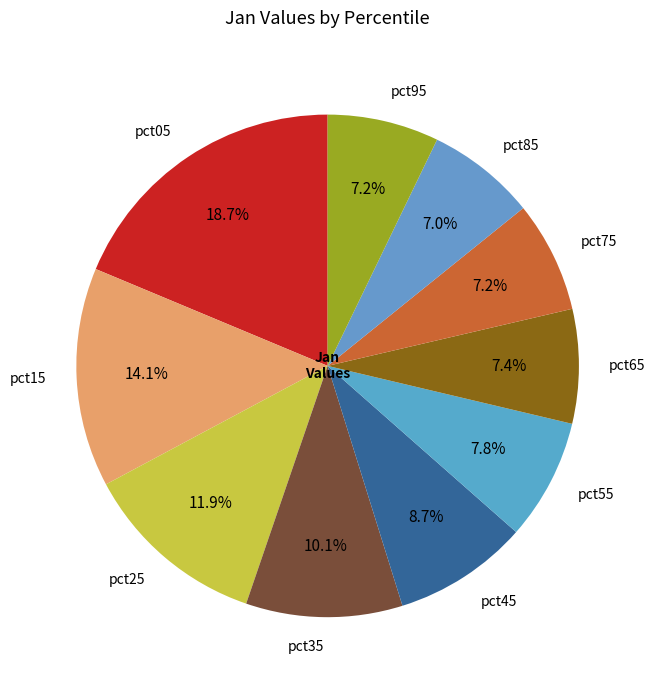

What percentage is the pct45 slice, to the nearest percent?

9%